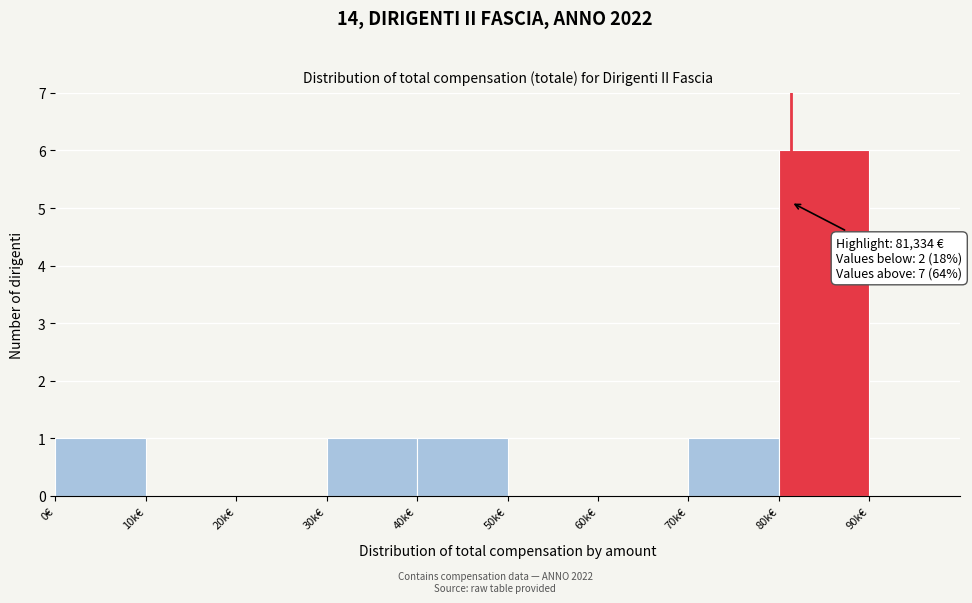

Reading left to right, transcribe all the data shown in this chart.

0€=1	10k€=0	20k€=0	30k€=1	40k€=1	50k€=0	60k€=0	70k€=1	80k€=6	90k€=0